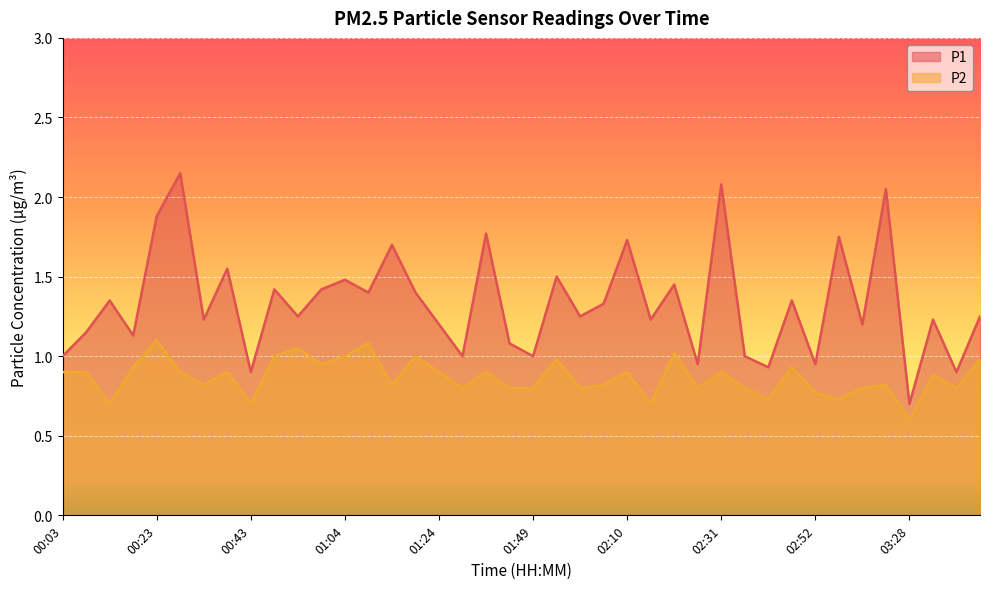

Where is the first local maximum for P2?

00:23